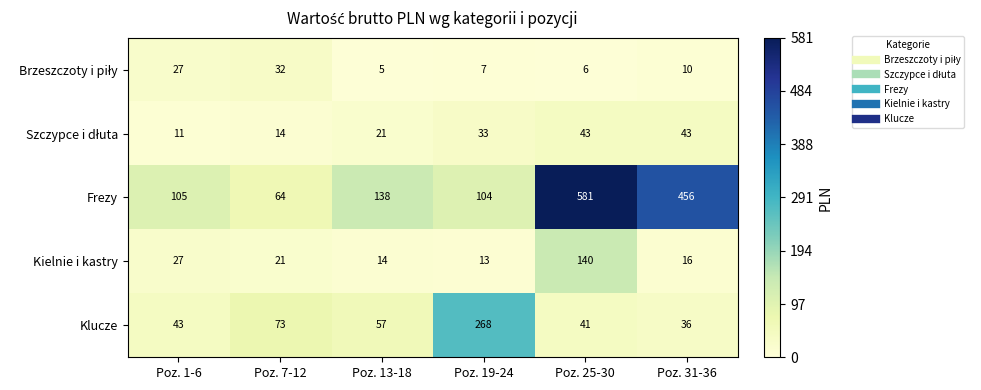

What is the average value of the Frezy series?

241